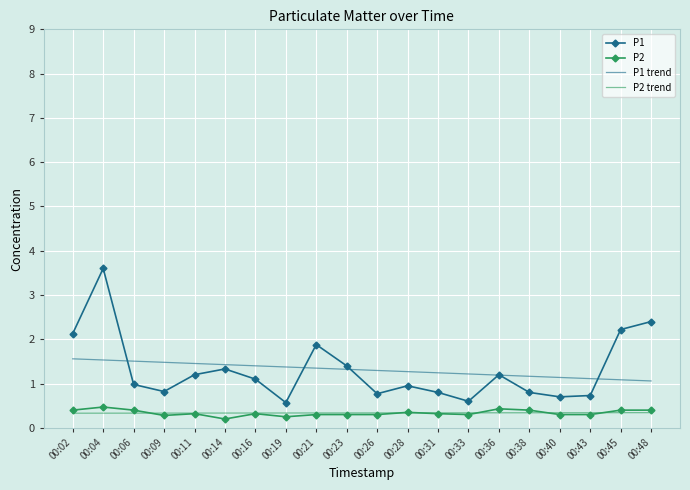

What is the greatest value displayed?

3.6